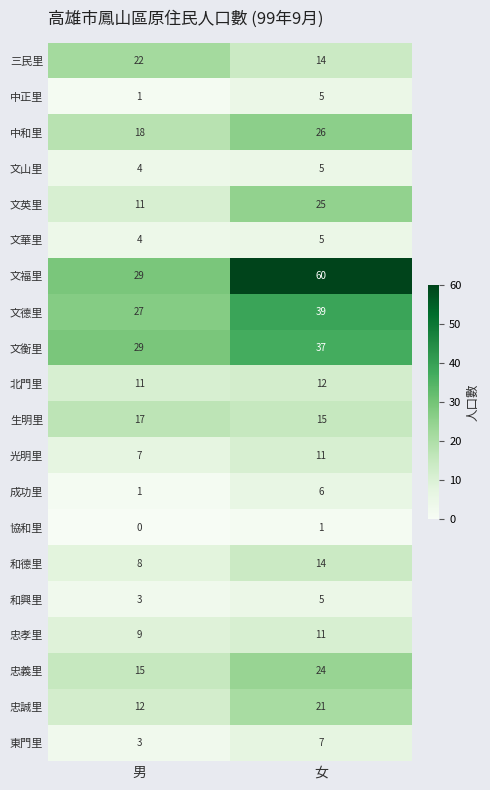

Which series has the largest total across all categories?

文福里